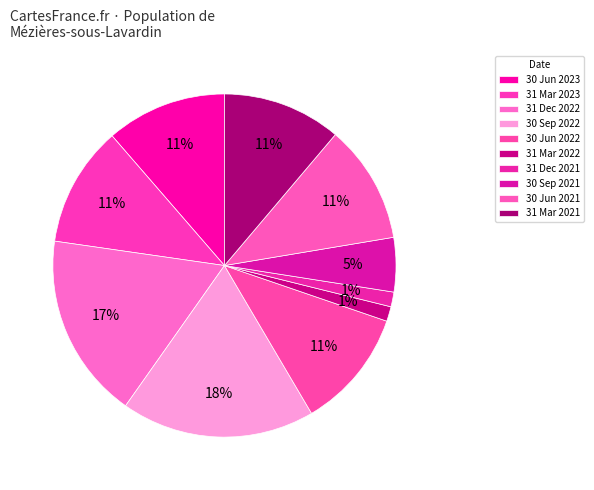

Rank the categories by value from highest to lowest.

30 Sep 2022, 31 Dec 2022, 30 Jun 2023, 31 Mar 2023, 30 Jun 2022, 30 Jun 2021, 31 Mar 2021, 30 Sep 2021, 31 Mar 2022, 31 Dec 2021